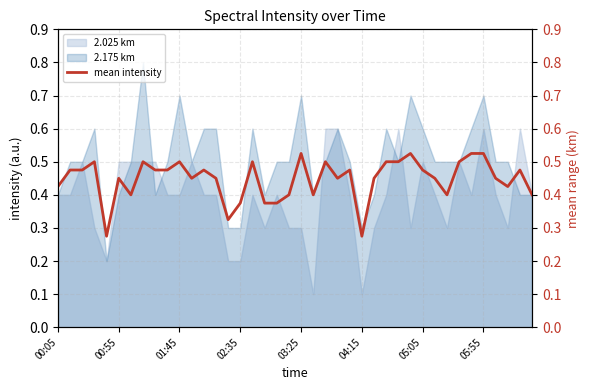

What is the highest value of the 2.175 km series?

0.8